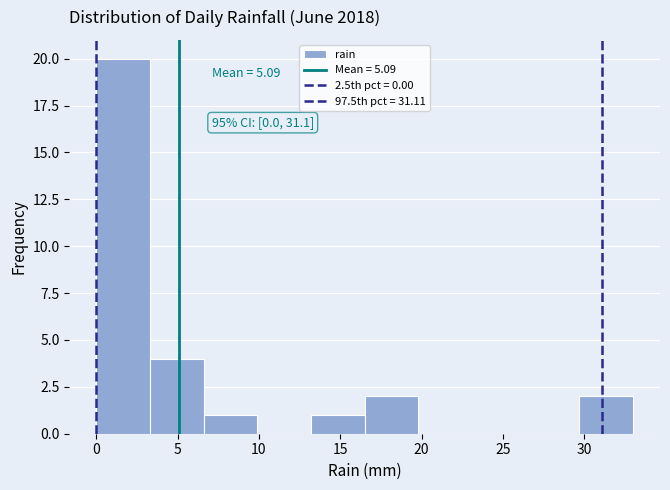

Over which range of the x-axis is the bar tallest?

0.0 to 3.3